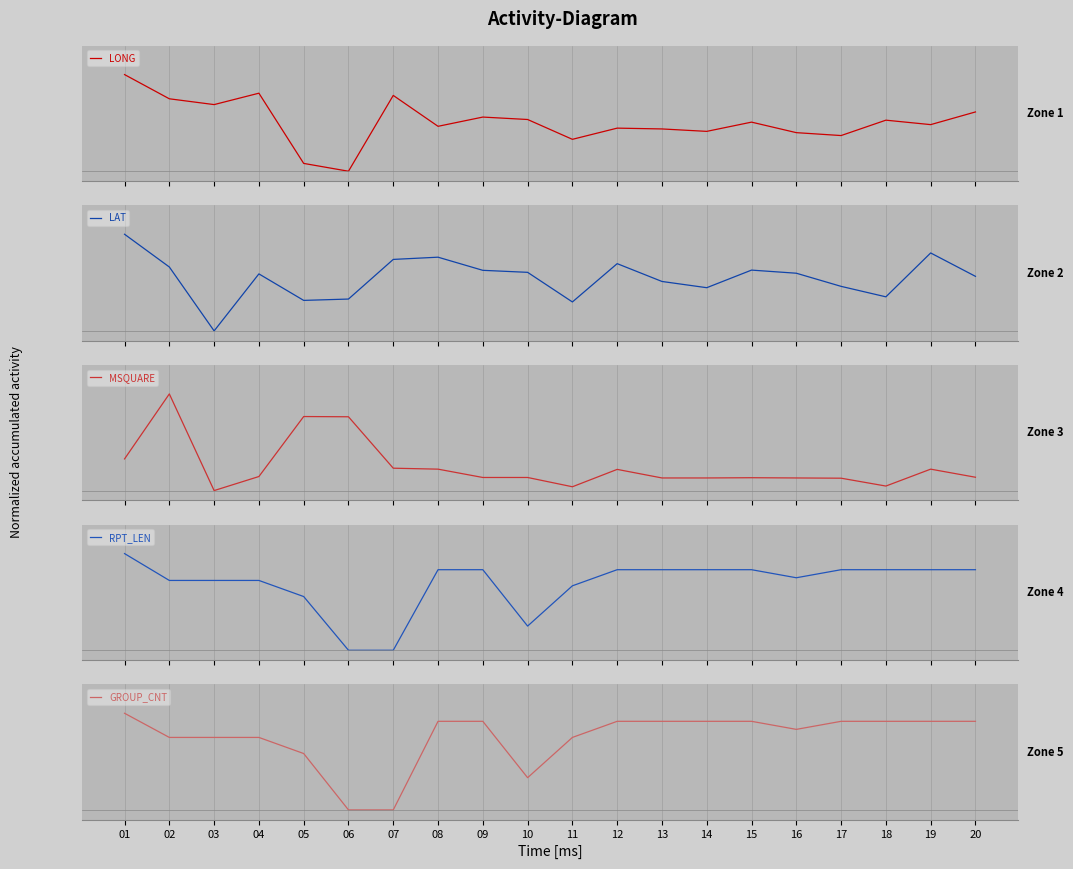

Where is RPT_LEN nearest to the value 0?

06